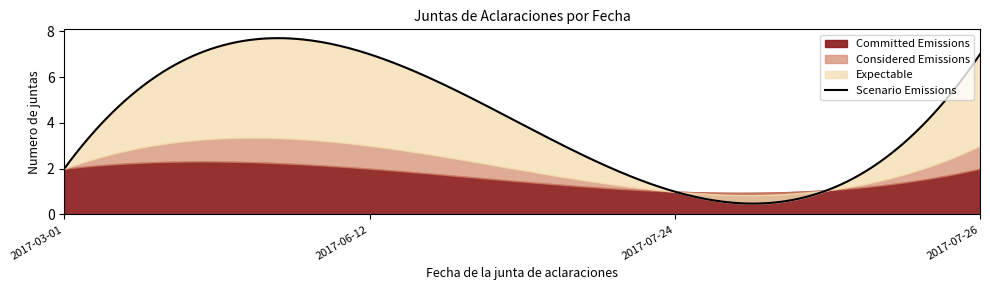

True or false: Considered Emissions and Scenario Emissions intersect in this chart.

False